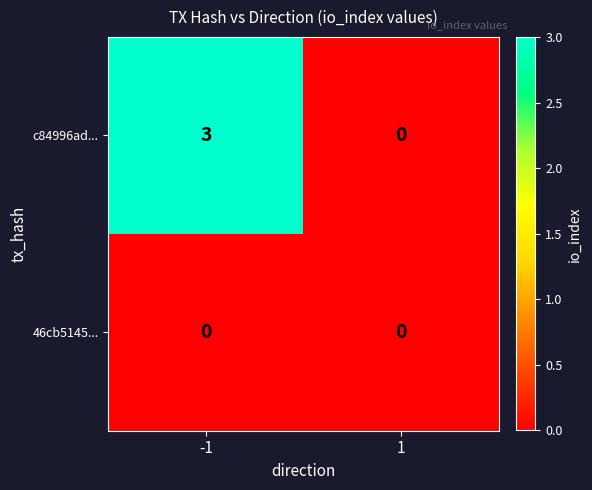

Which series has the widest spread of values?

c84996ad...